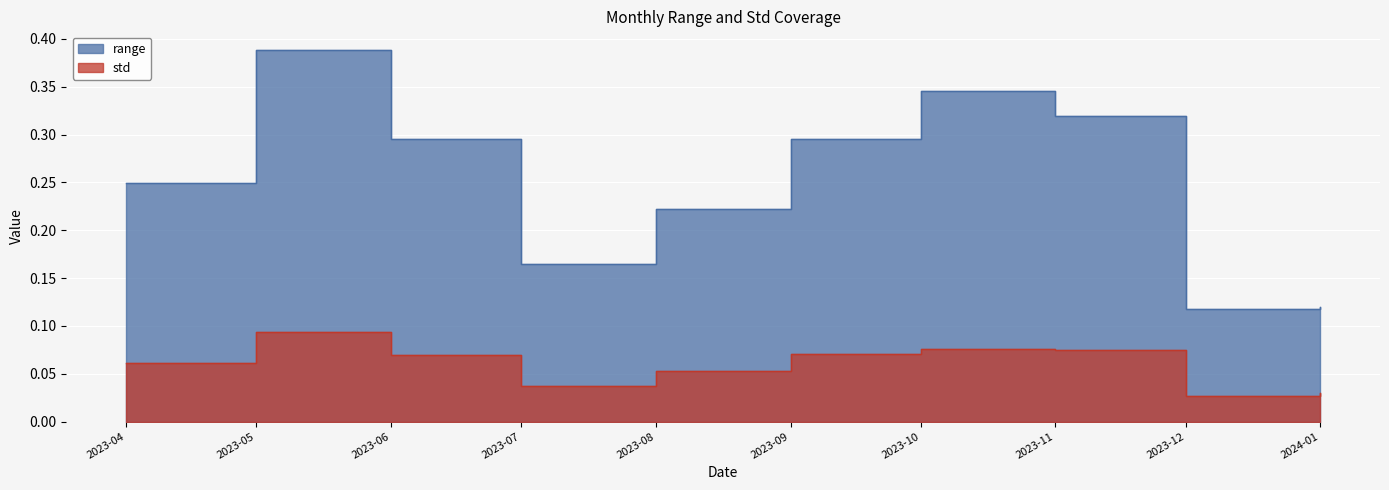

How many interior local peaks does the range series have?

2